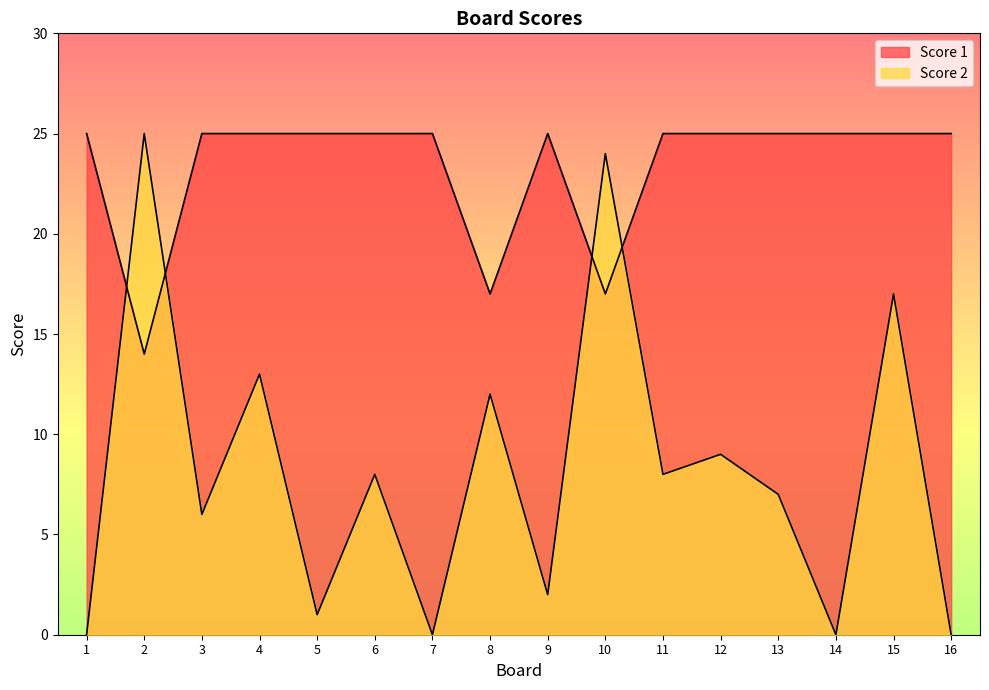

True or false: Score 2 has more than 2 points higher than both neighbors.

True